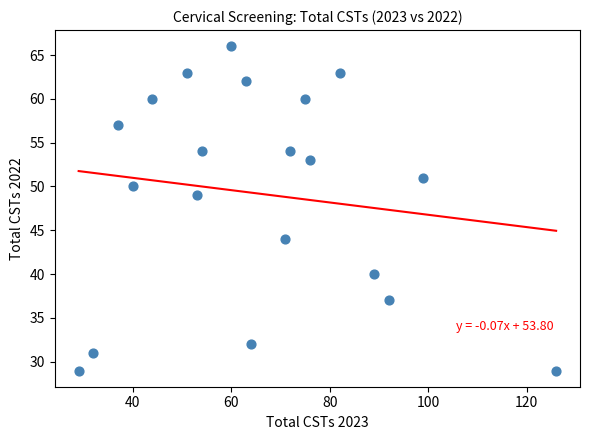

What Y value in the scatter plot is closest to 47?

49